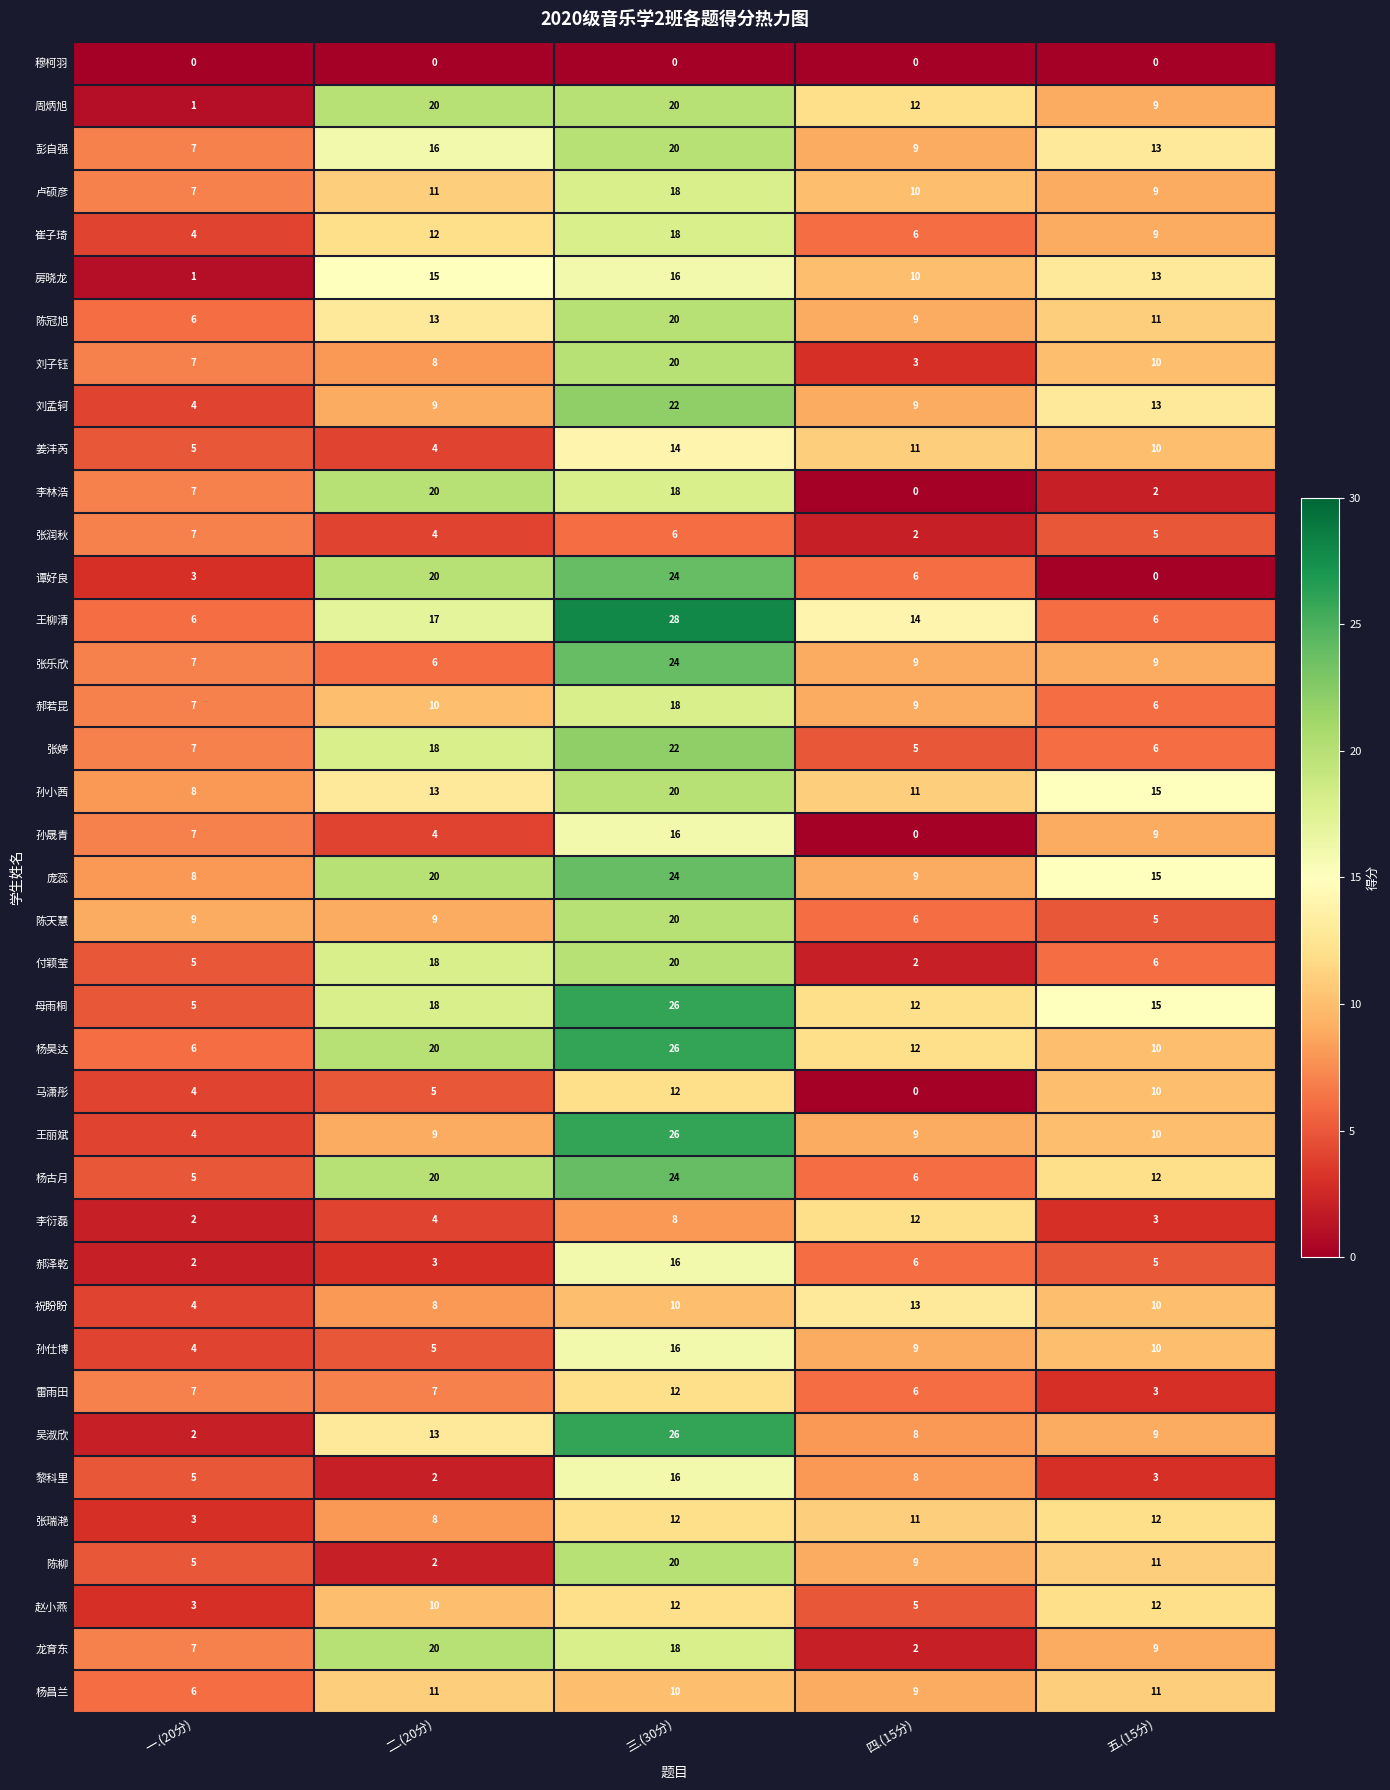

What is the sum of all 张乐欣 values?

55